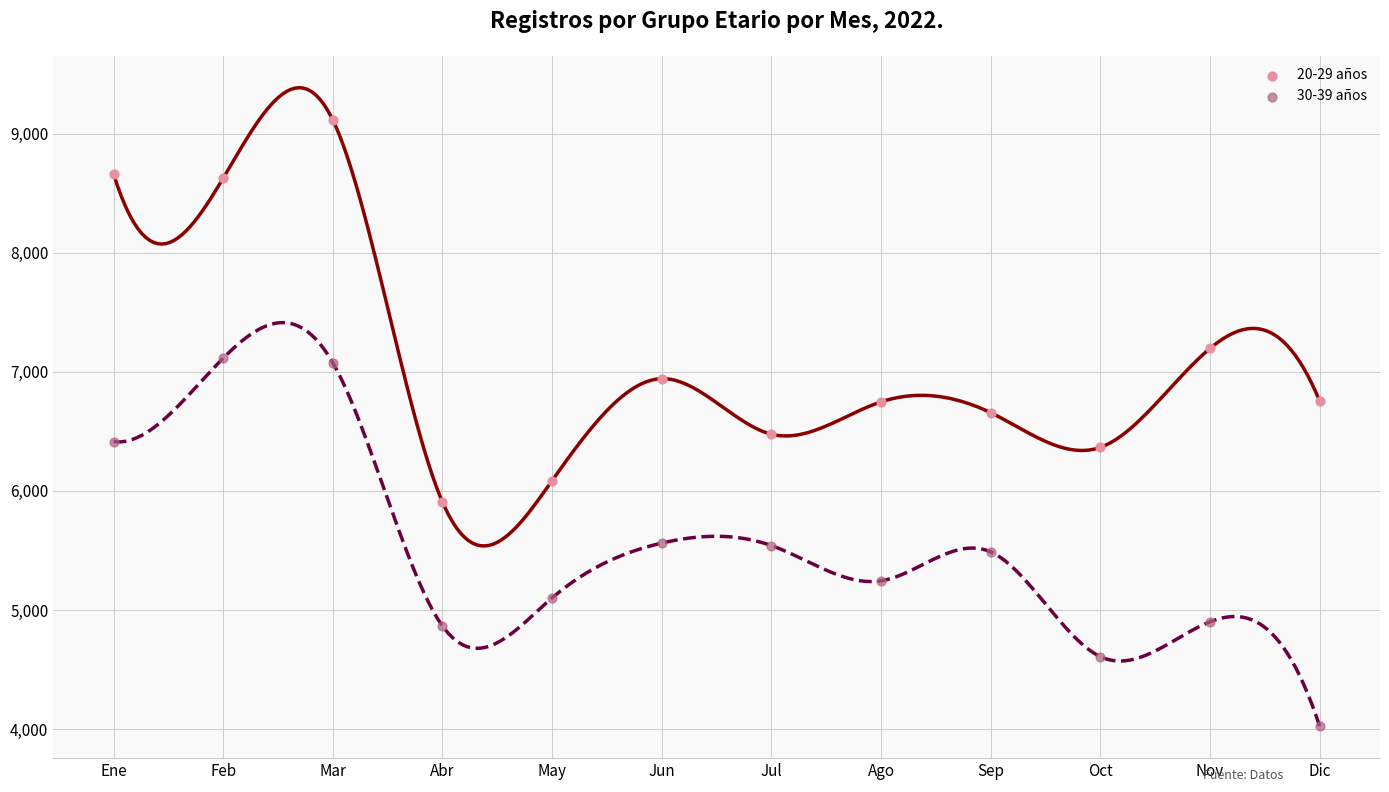

In the 20-29 años series, what Y value is closest to 7510?

7197